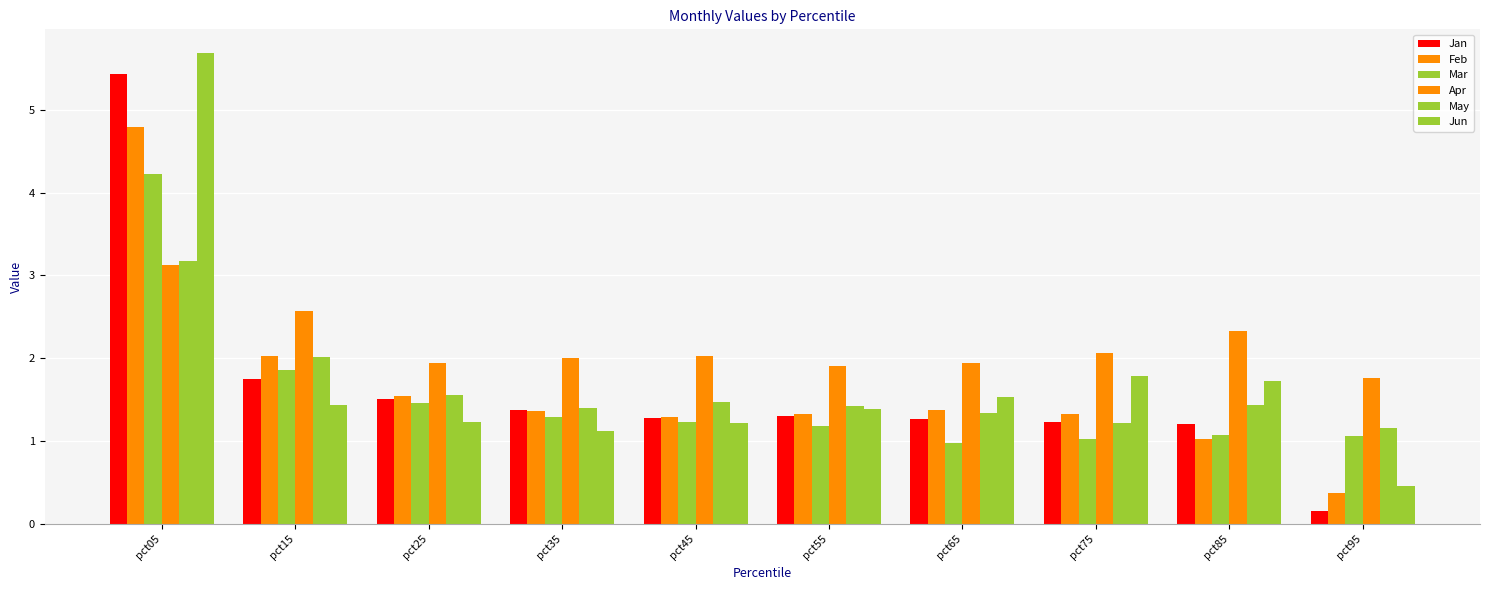

What is the average value of the Apr series?

2.2